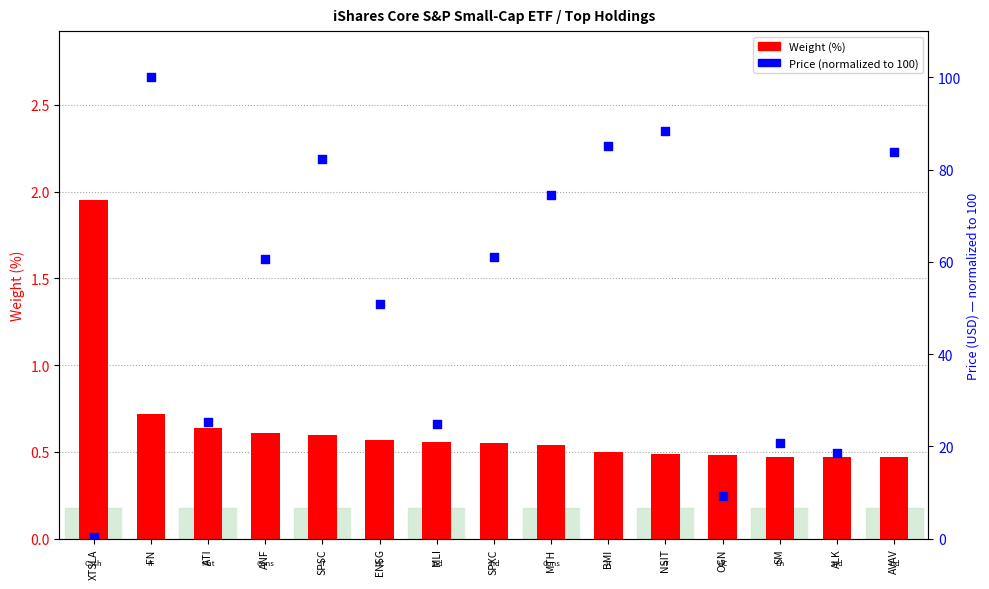

Which series has the largest total across all categories?

Price (normalized)